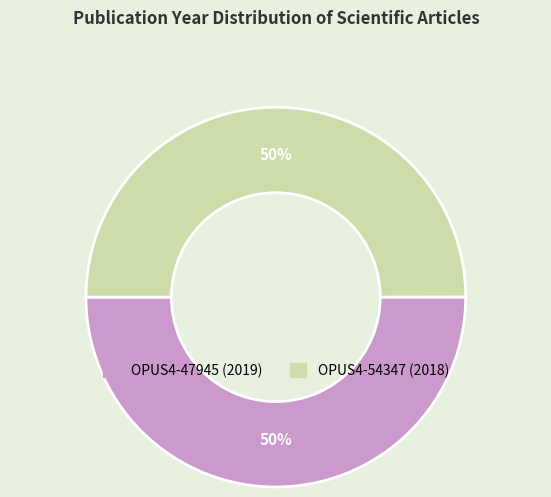

Is it true that OPUS4-54347 is 56% of the pie?

False